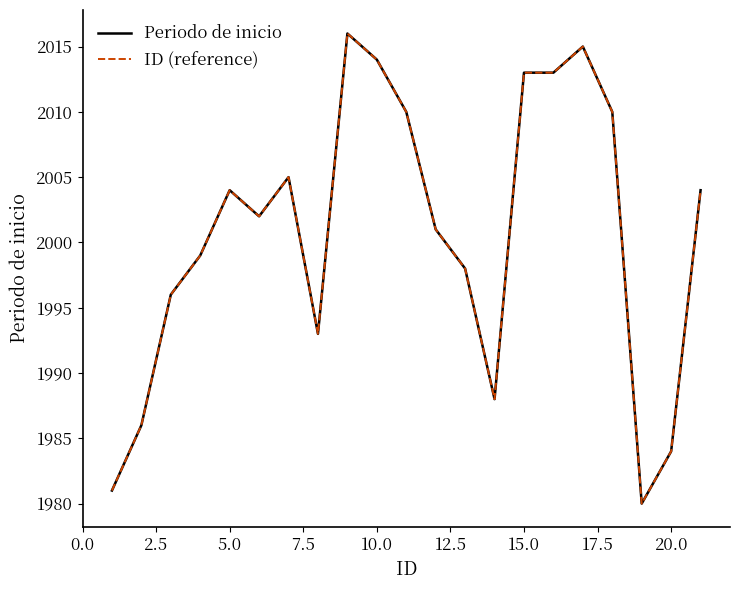

Which series has the largest range (max minus min)?

Periodo de inicio